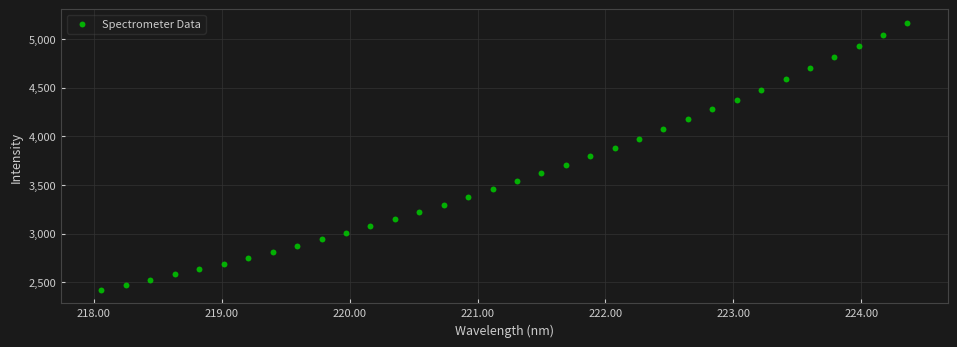

What is the range of Y values (max minus min)?

2745.3